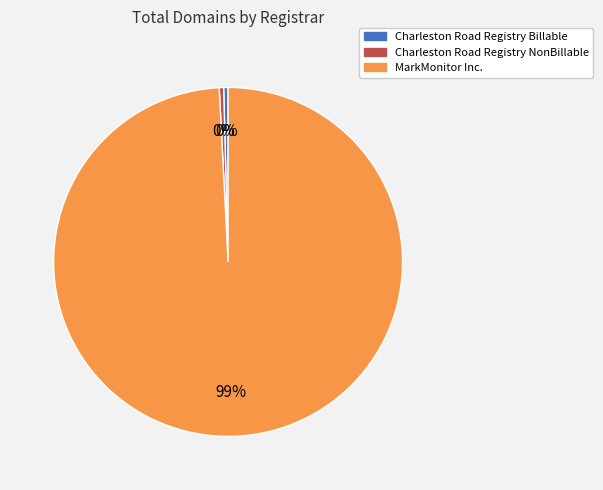

Count the number of slices in the pie.

3